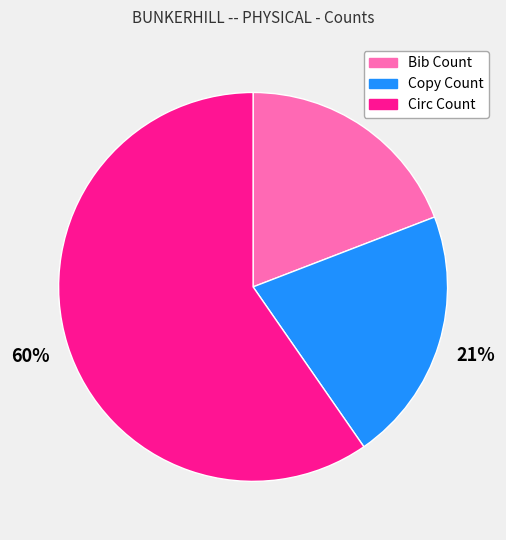

To the nearest percent, what percentage of the pie is Copy Count?

21%